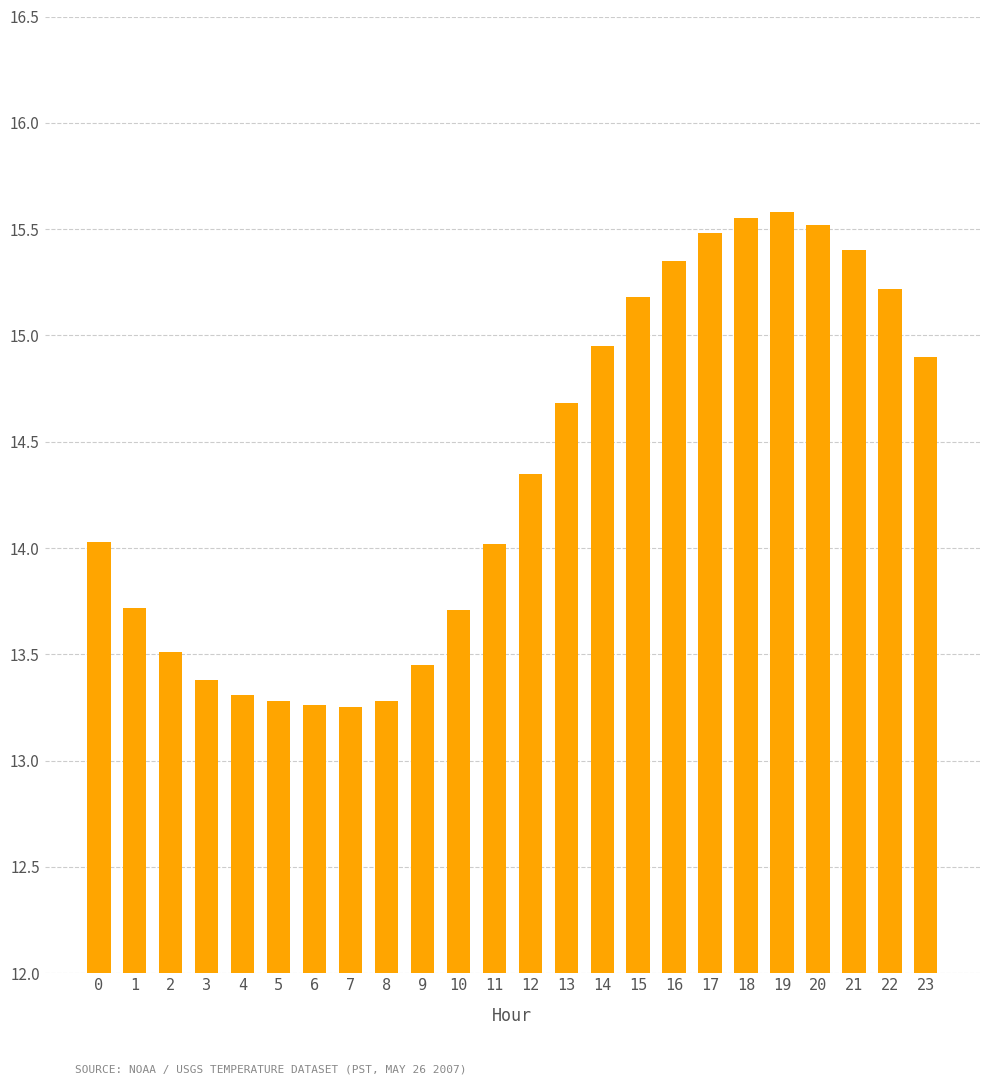

What is the change in value from 10 to 19?

+1.9